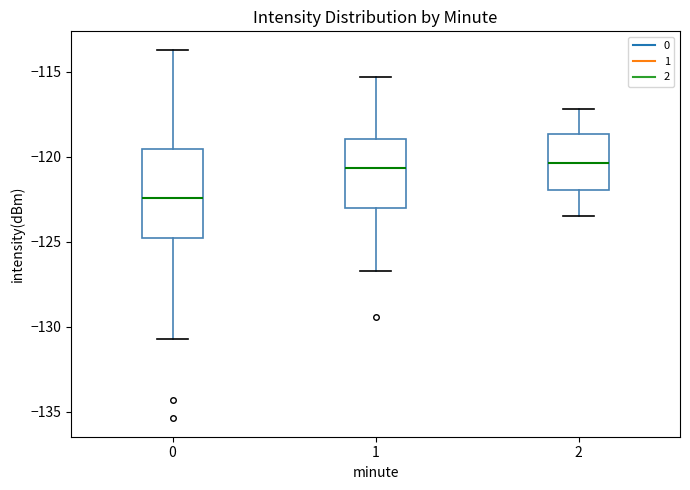

Where does the median line of the box at x = 2 sit on the y-axis? The values are not printed on the chart, so give them approximately, as read against the axis.

-120.5